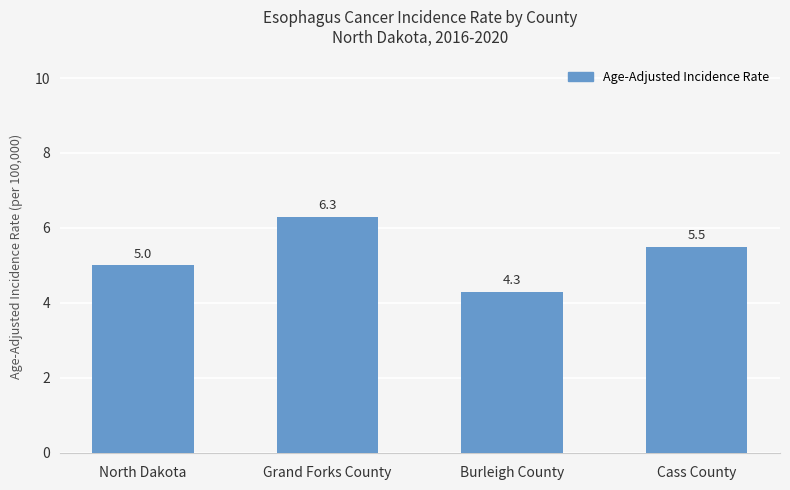

What is the value of the 2nd bar from the left?

6.3